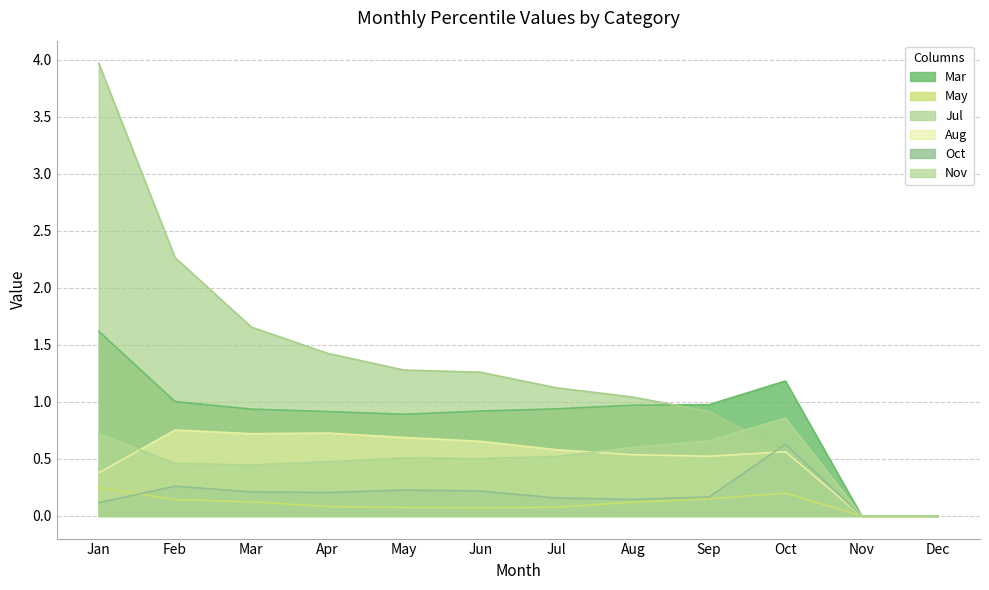

What is the difference between the maximum and minimum values in the Jul series?

4.0